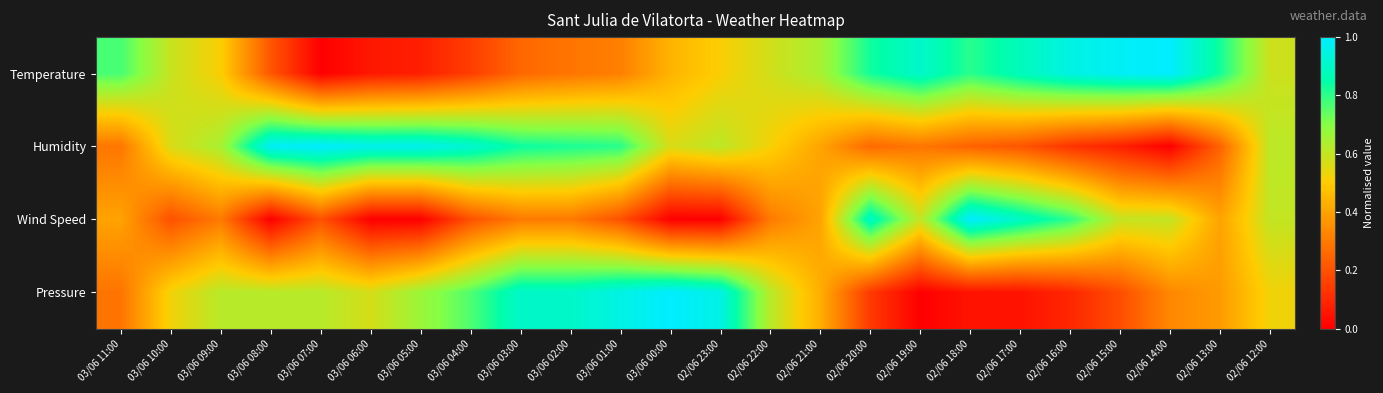

Rank the series by their maximum value, from highest to lowest.

Temperature, Humidity, Wind Speed, Pressure